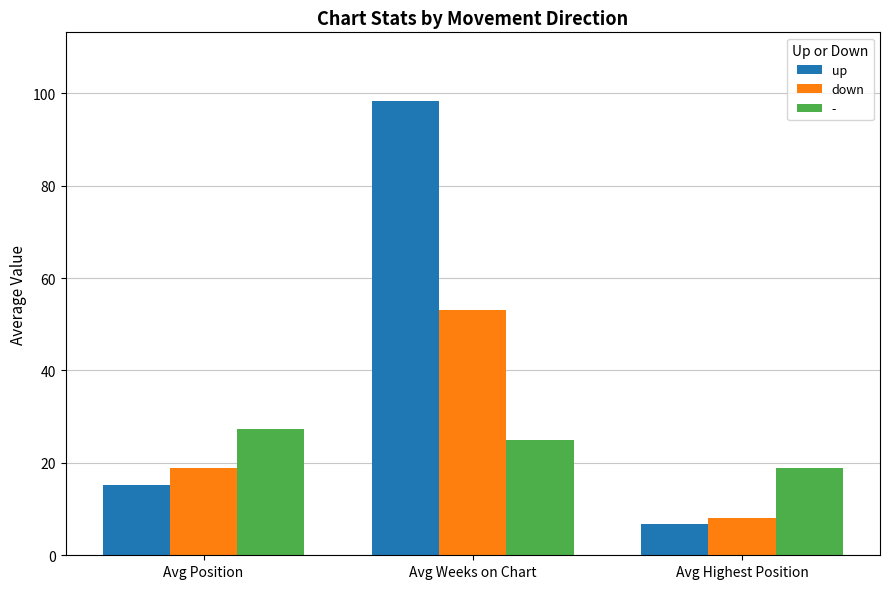

The value of down at Avg Position is 18.9. True or false?

True